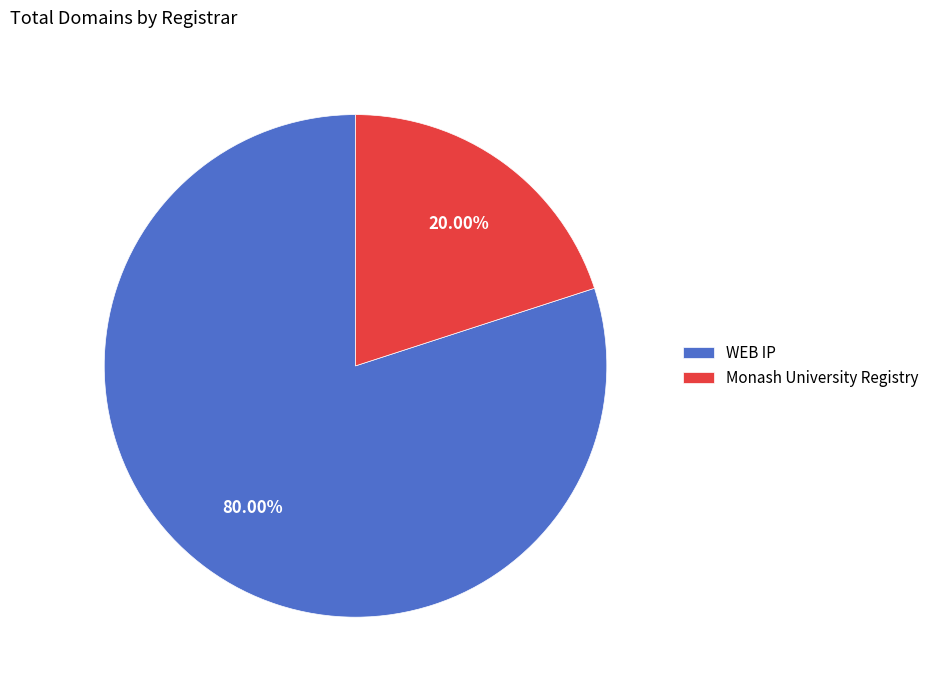

To the nearest percent, what is the combined percentage of Monash University Registry and WEB IP?

100%